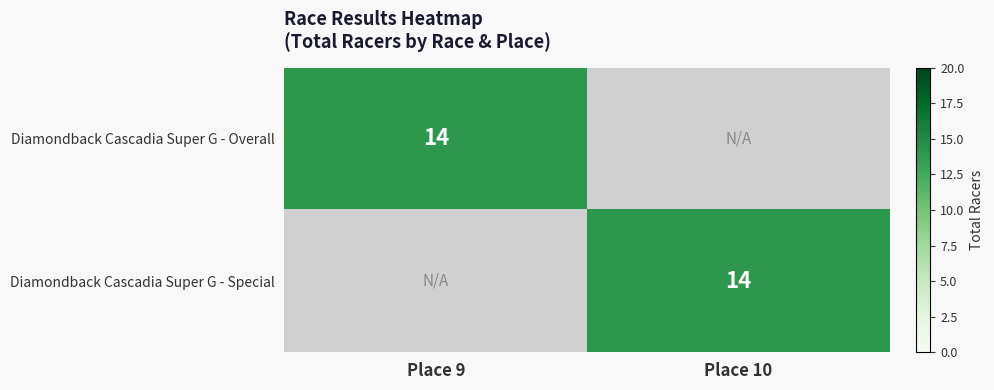

True or false: Diamondback Cascadia Super G - Overall has a value of 21 at Place 9.

False